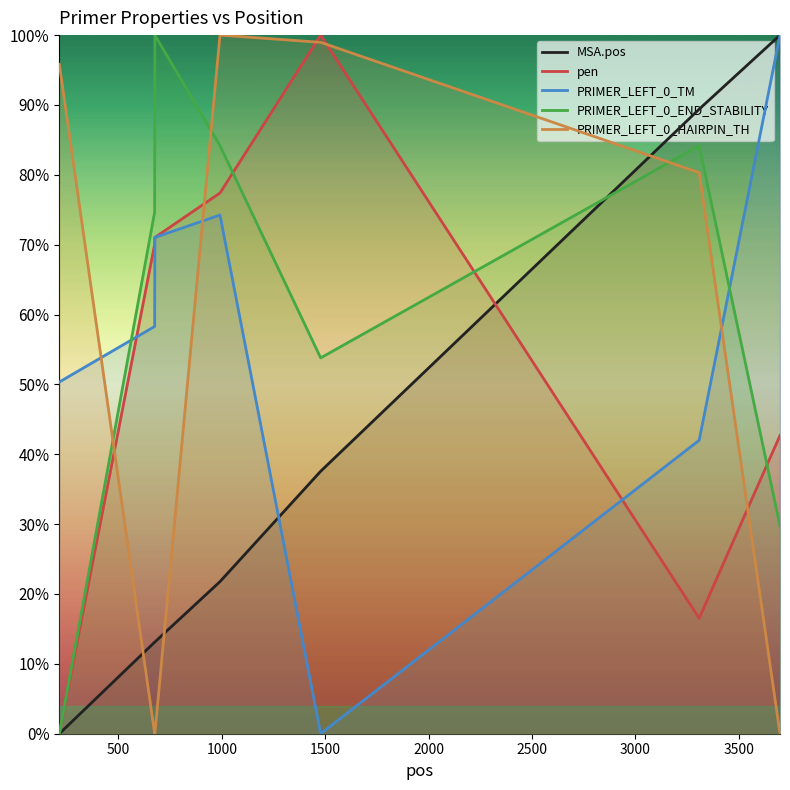

What is the sum of all PRIMER_LEFT_0_END_STABILITY values?

426.6